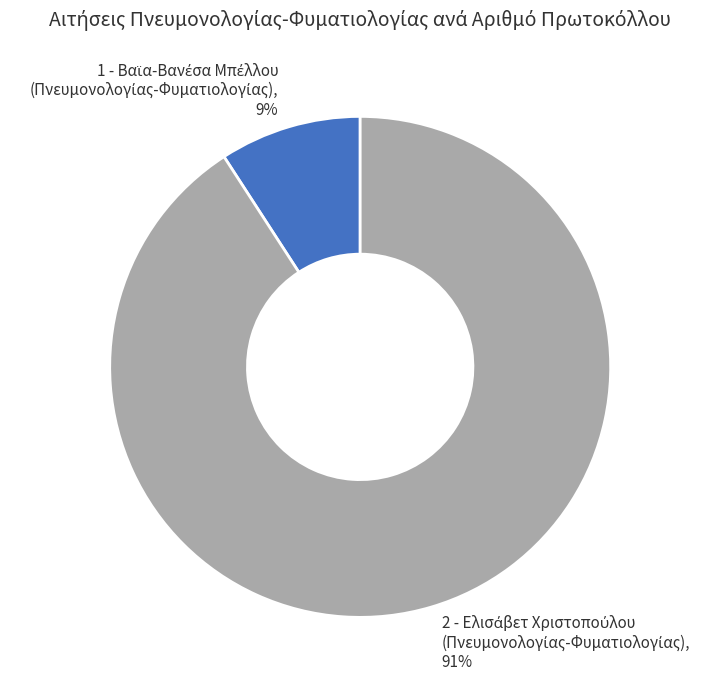

Is there any slice that represents more than half of the pie?

Yes